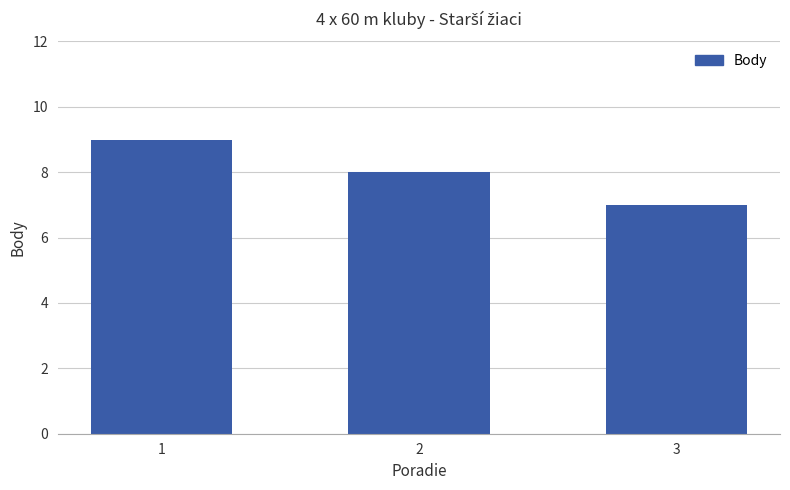

What is the greatest value displayed?

9